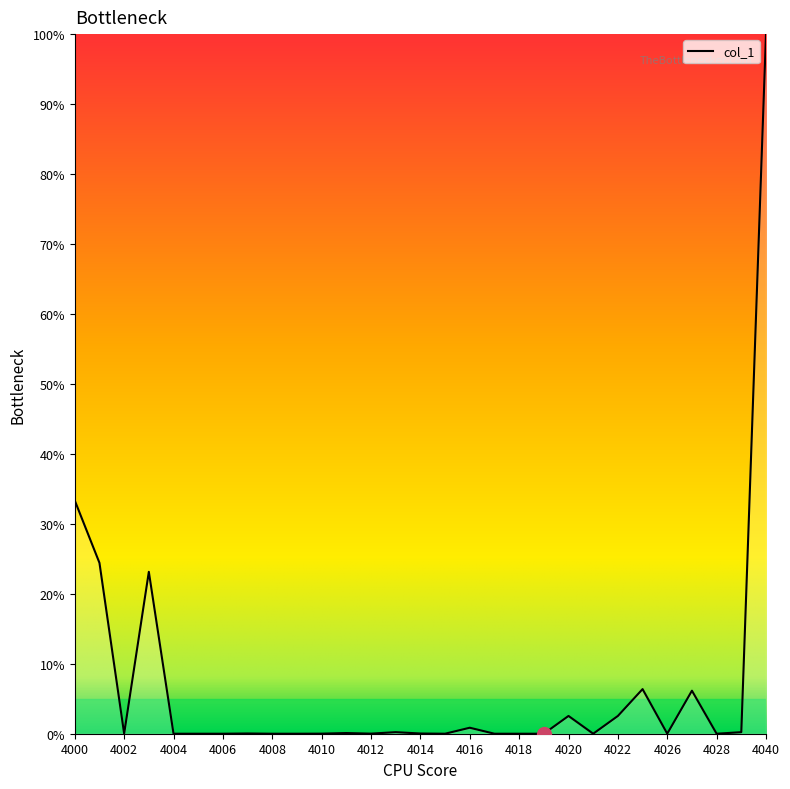

What is the maximum value shown in the chart?

100.0